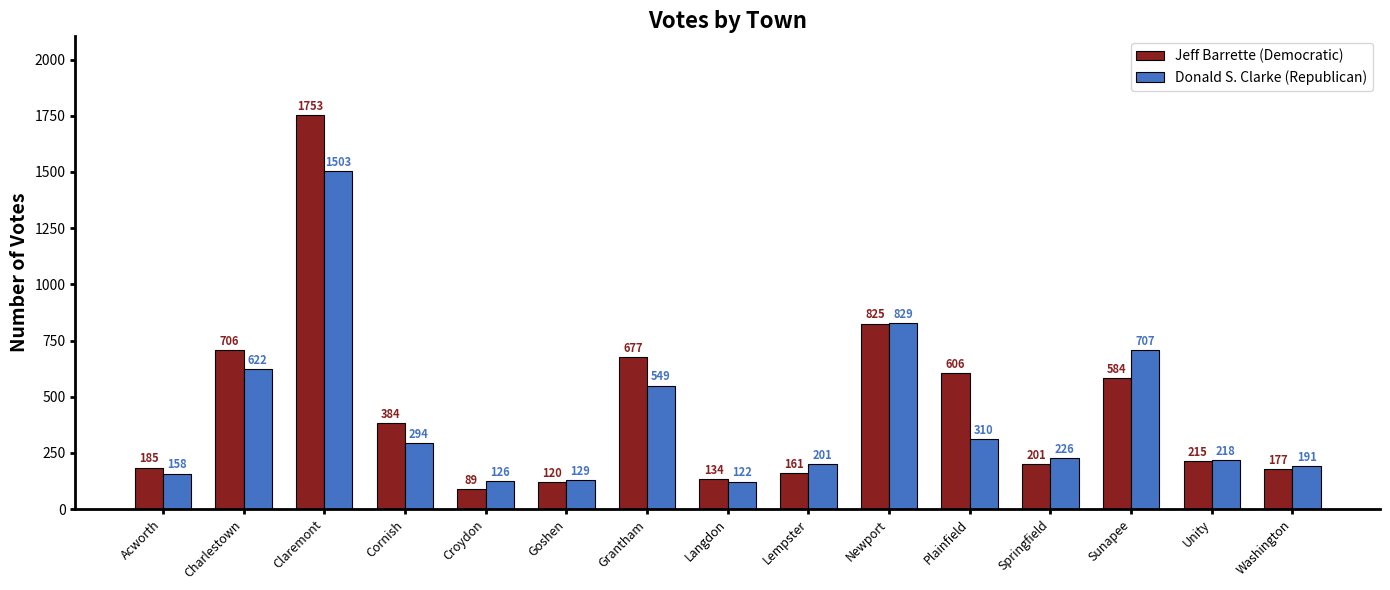

What position from the right is Goshen?

10